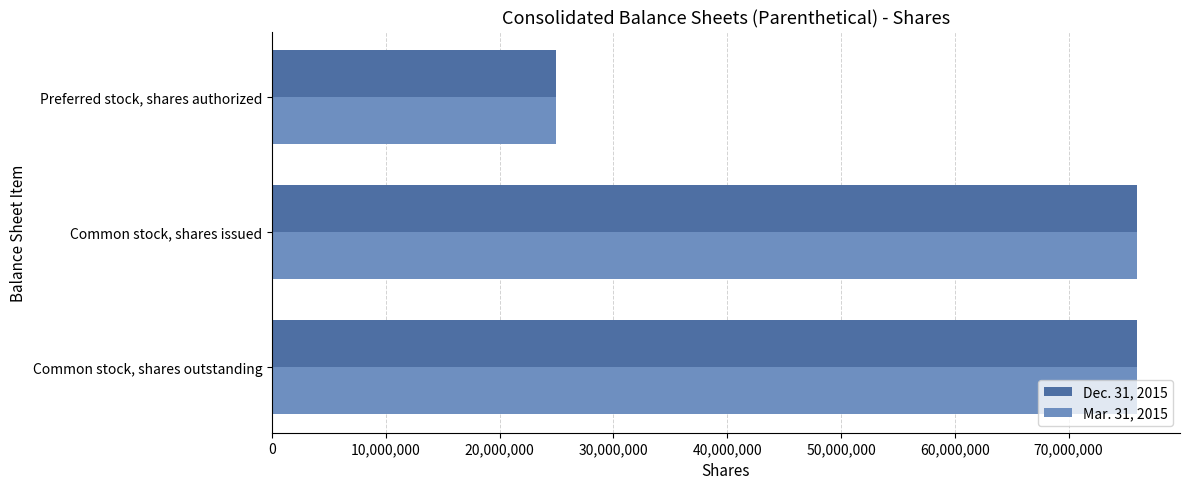

What is the sum of all Dec. 31, 2015 values?

176966402